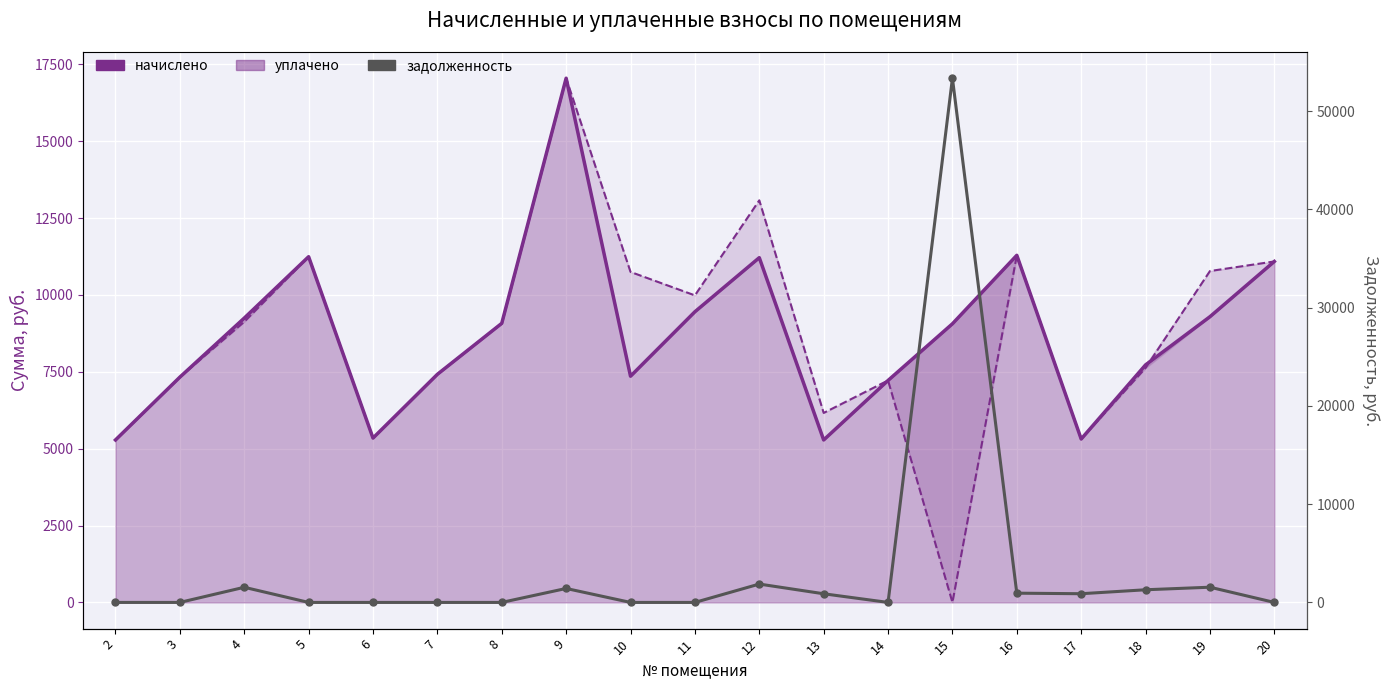

Between which two adjacent categories do начислено and задолженность first intersect?

14 and 15